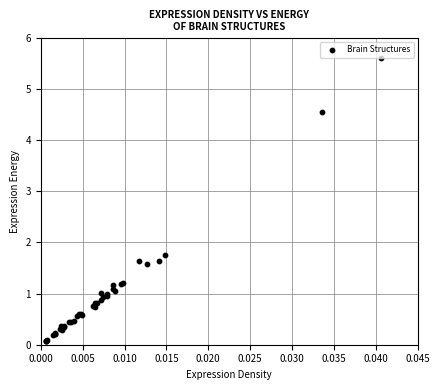

What Y value in the scatter plot is closest to 2?

1.8